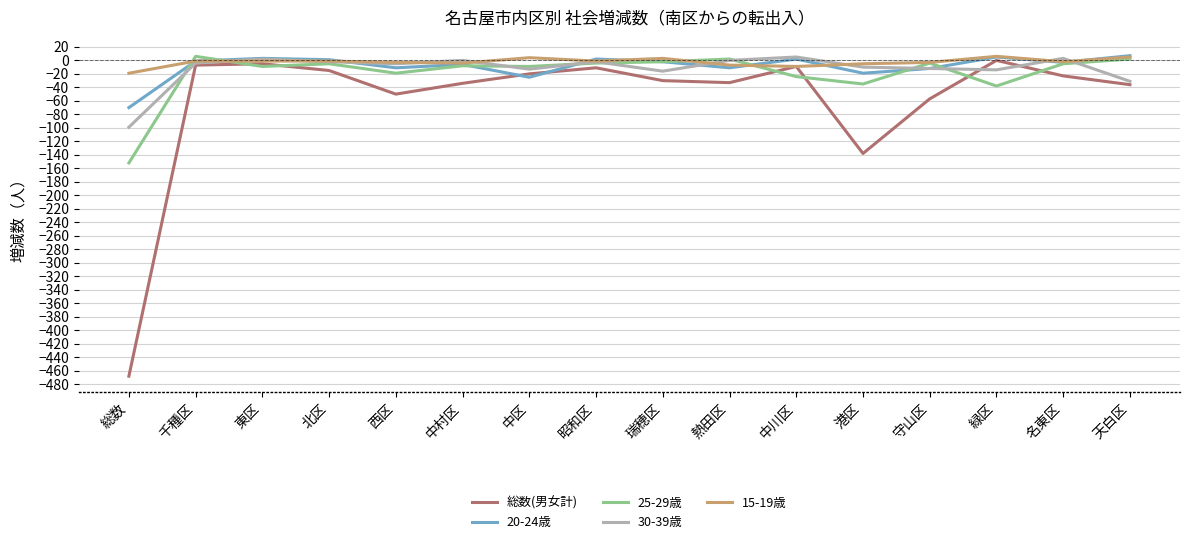

Is the value of 総数(男女計) at 総数 greater than the value of 25-29歳 at 総数?

No